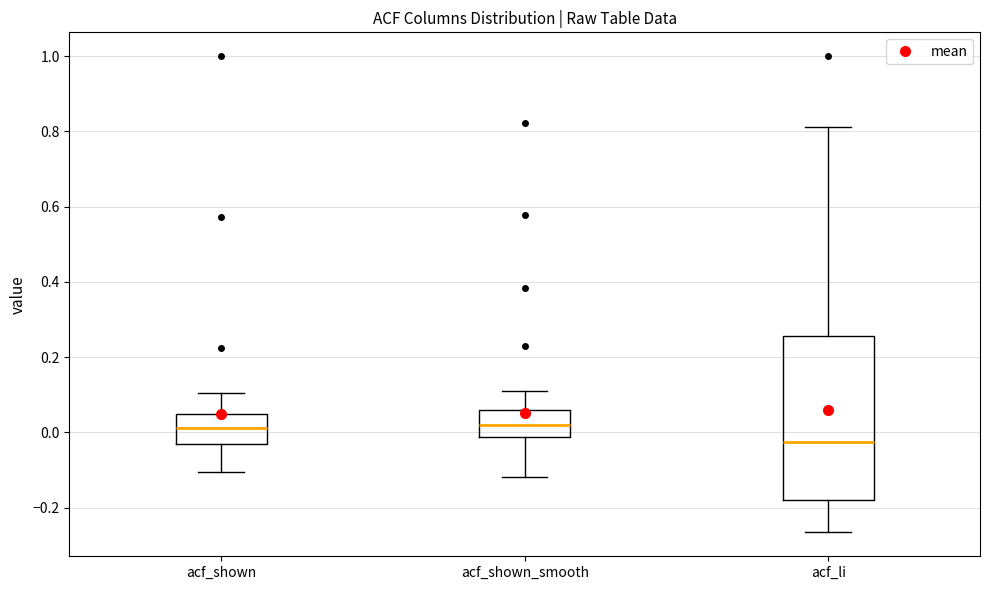

Where does the median line of the box for acf_shown sit on the y-axis? The values are not printed on the chart, so give them approximately, as read against the axis.

0.02